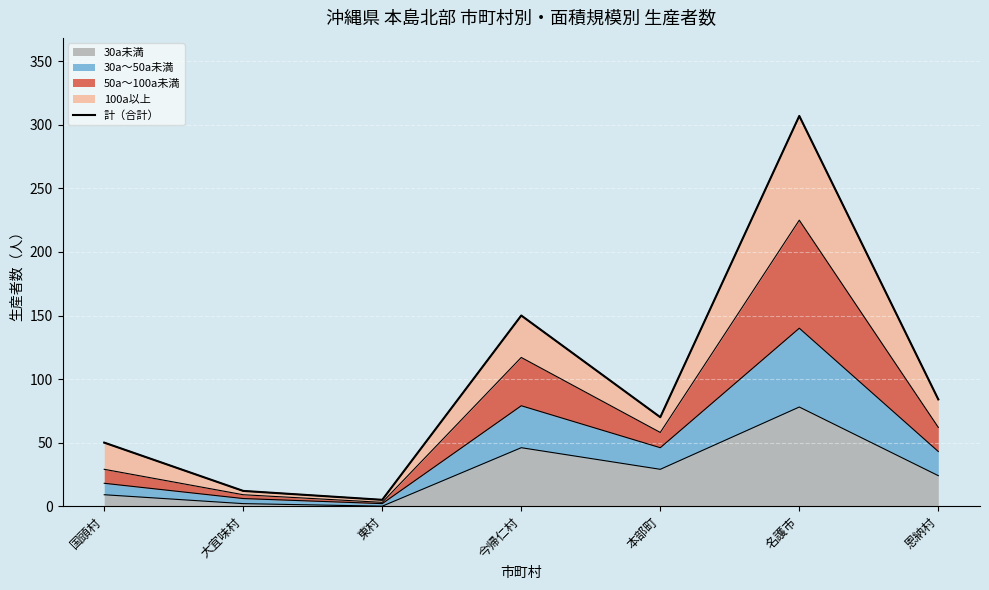

Reading right to left, what are all the values shown in this chart?

恩納村=84	名護市=307	本部町=70	今帰仁村=150	東村=5	大宜味村=12	国頭村=50